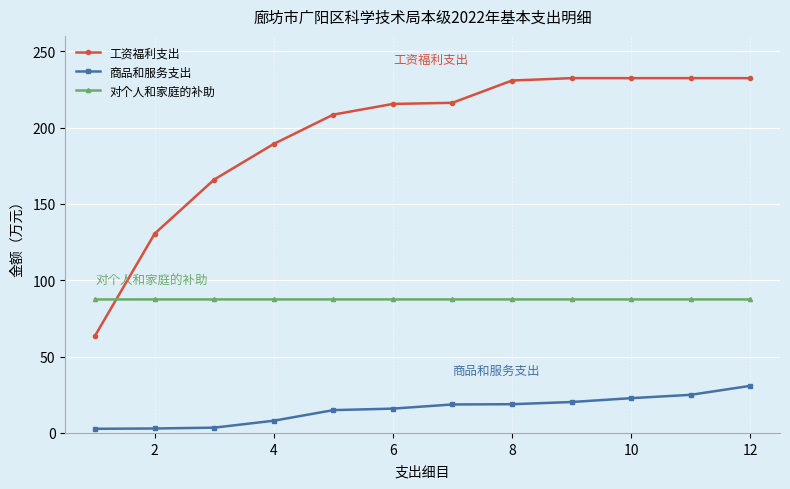

Which series has the widest spread of values?

工资福利支出